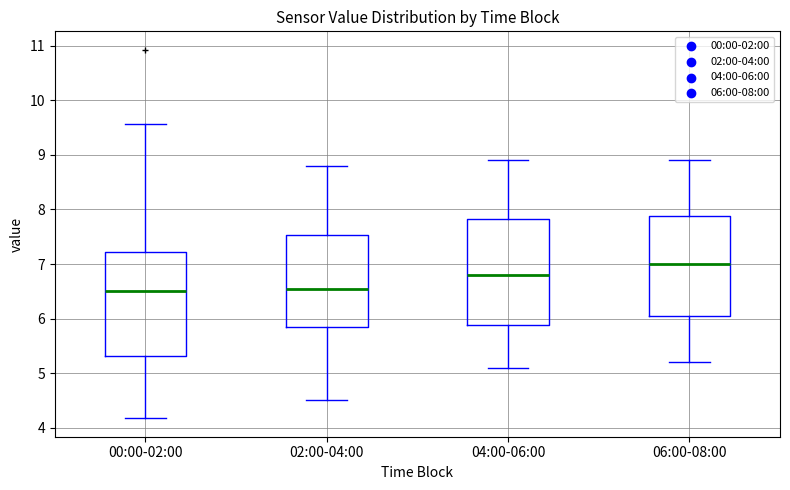

Reading left to right, transcribe this box plot: for each box, give where its median line is, the range the box spans, and where its two whiskers end, as read against the y-axis. The values are not printed on the chart, so give them approximately, as read against the axis.

00:00-02:00: median 6.5, box 5.3 to 7.2, whiskers 4.2 to 9.6
02:00-04:00: median 6.6, box 5.9 to 7.5, whiskers 4.5 to 8.8
04:00-06:00: median 6.8, box 5.9 to 7.8, whiskers 5.1 to 8.9
06:00-08:00: median 7.0, box 6.1 to 7.9, whiskers 5.2 to 8.9